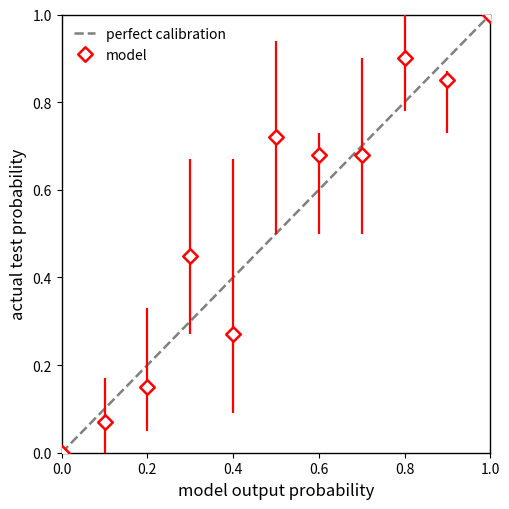

What is the range of Y values (max minus min)?

1.0